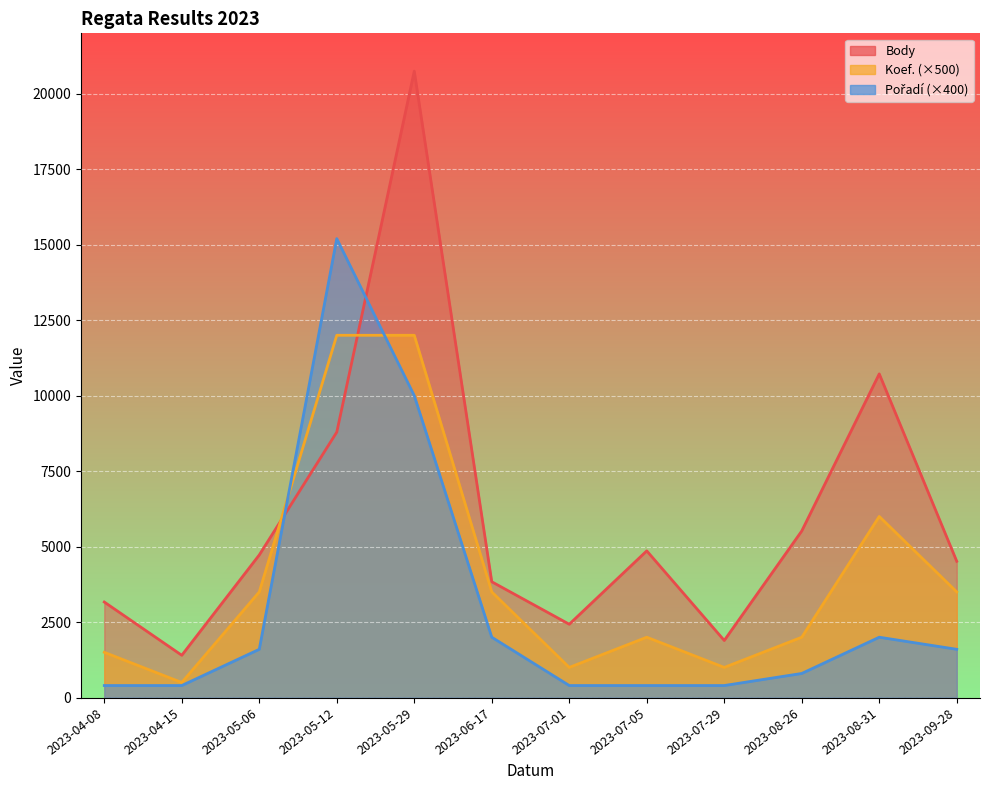

Reading right to left, list all the values displayed in this chart.

Body: 4515	10721	5519	1892	4860	2430	3837	20746	8792	4725	1402	3166
Koef.: 3500	6000	2000	1000	2000	1000	3500	12000	12000	3500	500	1500
Pořadí: 1600	2000	800	400	400	400	2000	10000	15200	1600	400	400